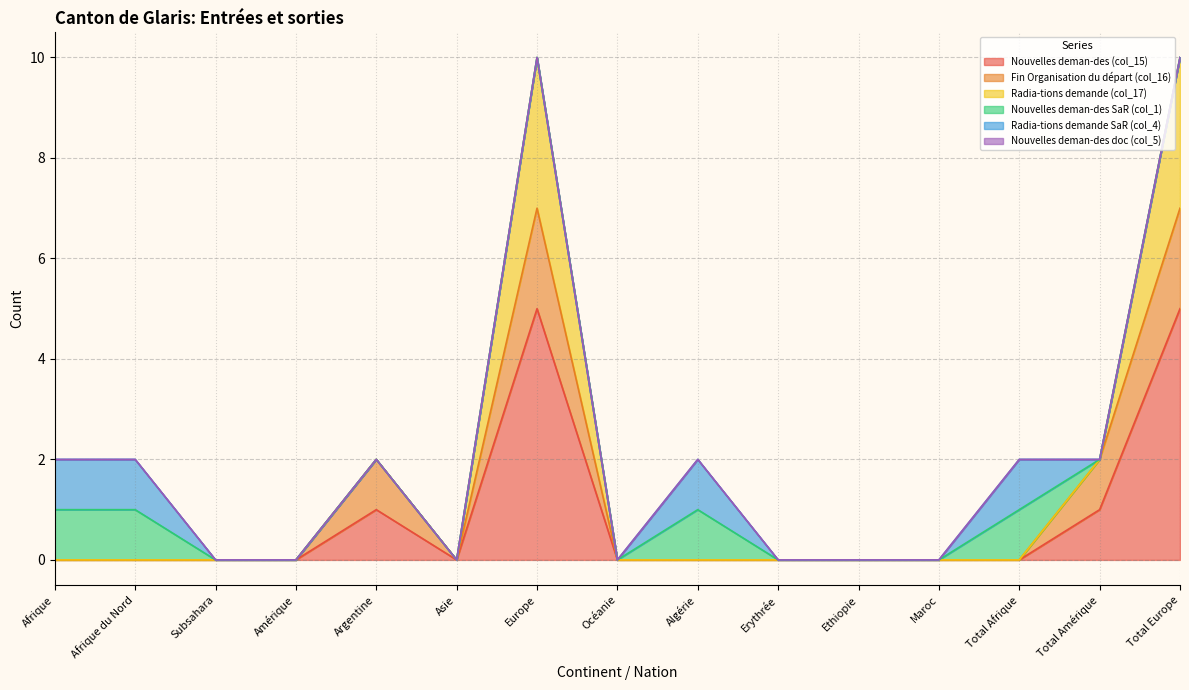

What is the difference between the maximum and minimum values in the Fin Organisation du départ (col_16) series?

2